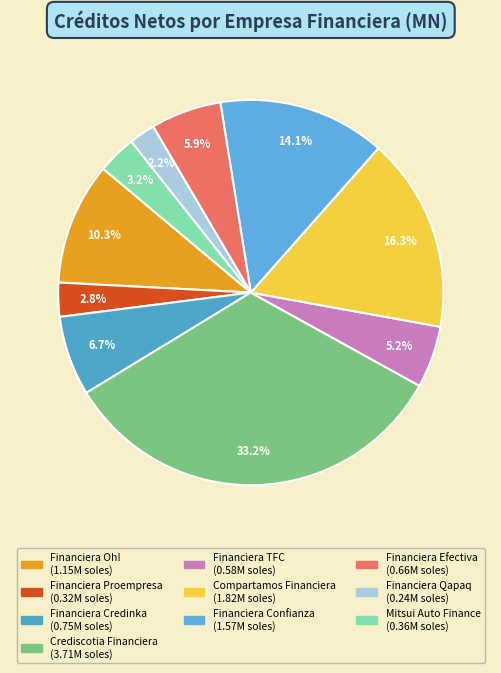

To the nearest percent, what is the average slice percentage?

10%